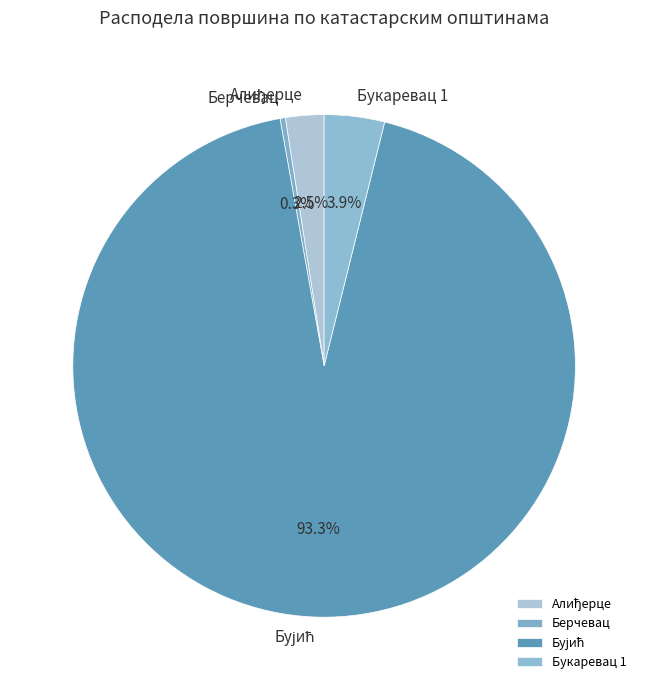

To the nearest percent, what is the difference between the largest and smallest slice percentages?

93%